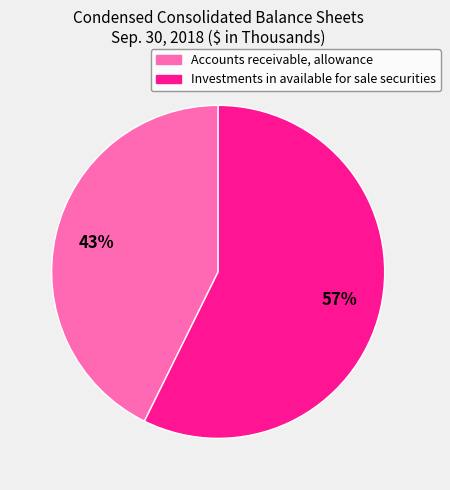

What percentage is the Accounts receivable, allowance slice, to the nearest percent?

43%